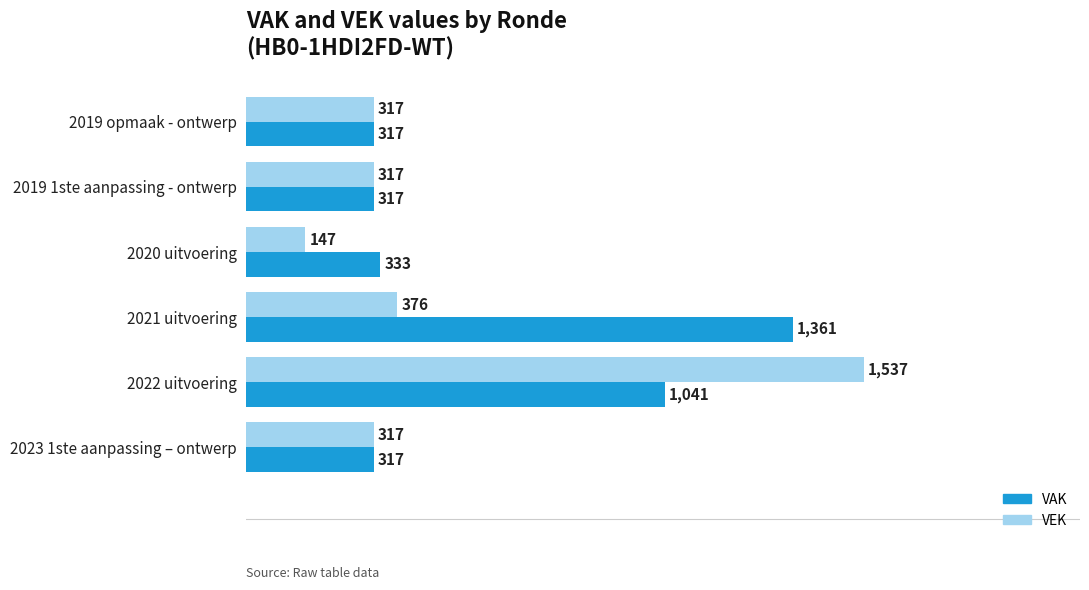

What is the maximum value for VAK?

1361